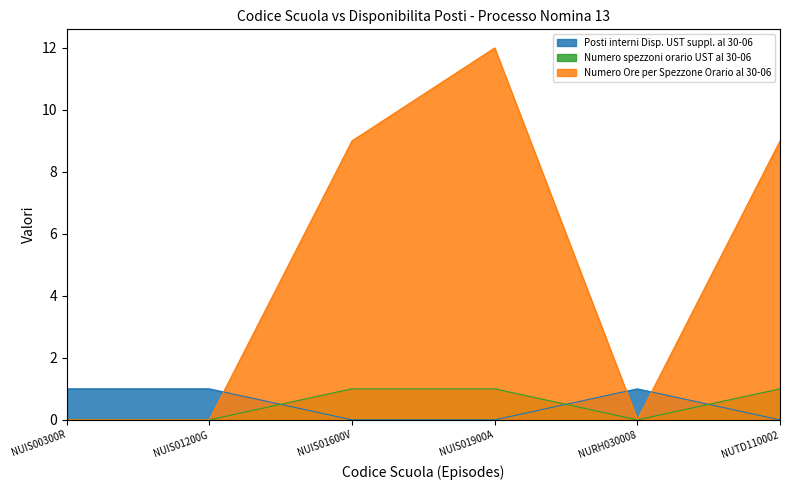

Which series ends up on top after the final intersection of Numero spezzoni orario UST al 30-06 and Posti interni Disp. UST suppl. al 30-06?

Numero spezzoni orario UST al 30-06